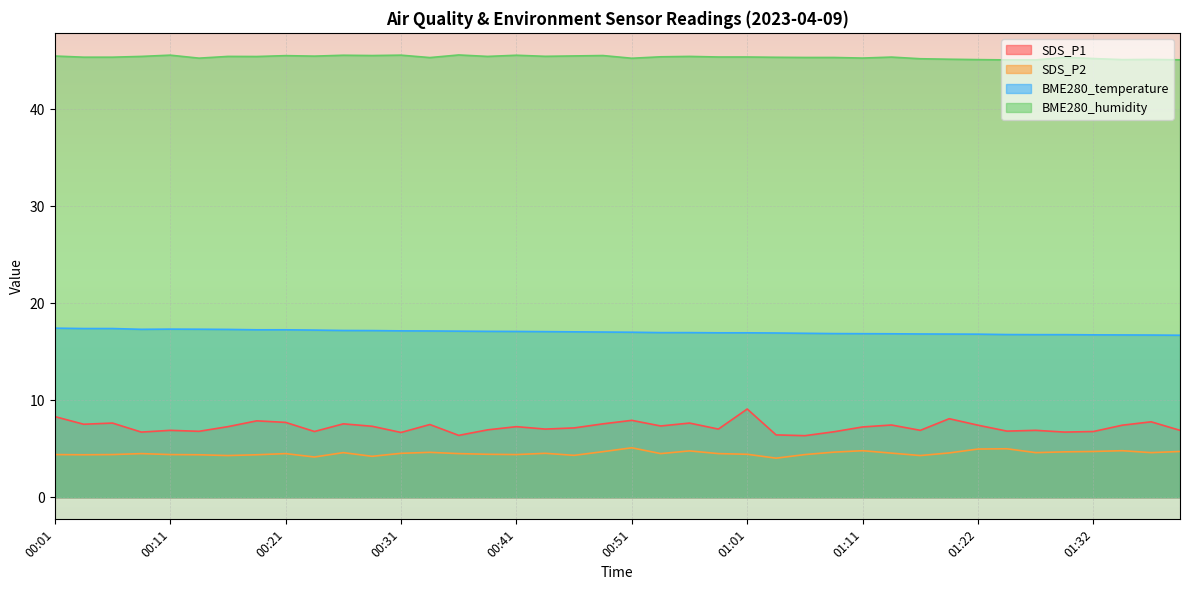

True or false: BME280_temperature and SDS_P1 cross at least once.

False